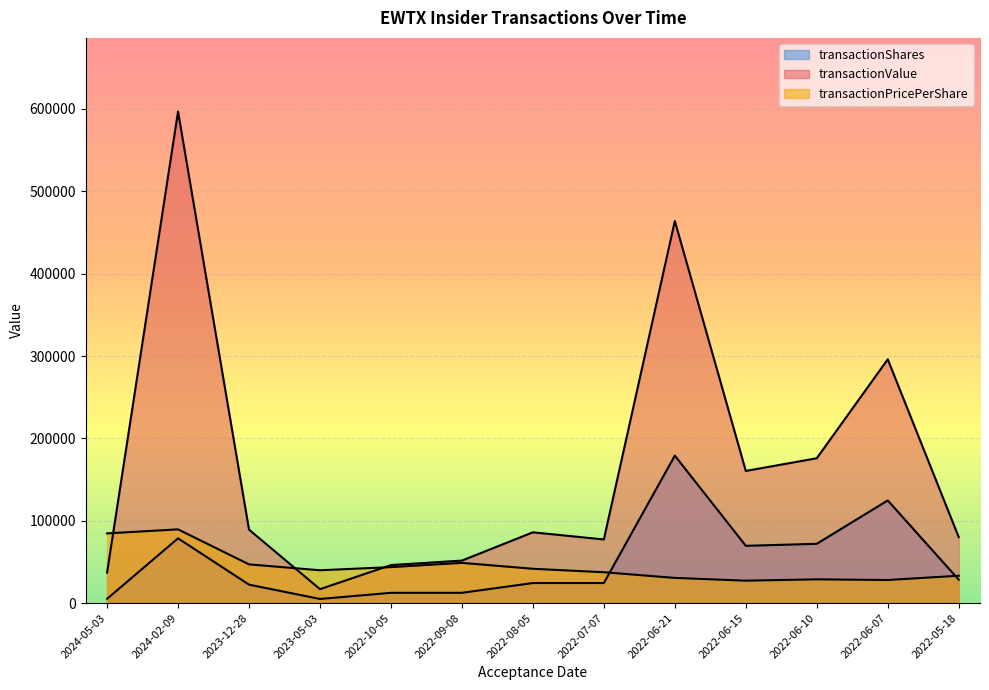

What are all the series names shown in the legend?

transactionShares, transactionValue, transactionPricePerShare